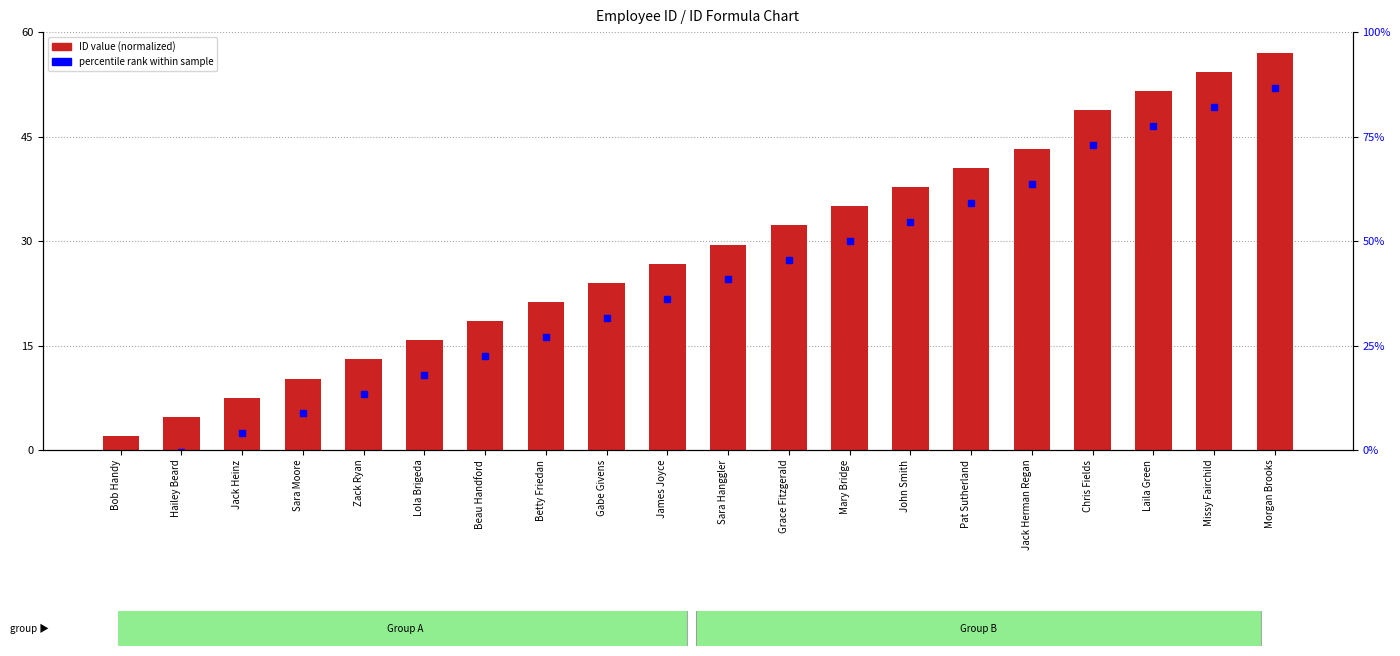

What is the sum of all values?

573.5